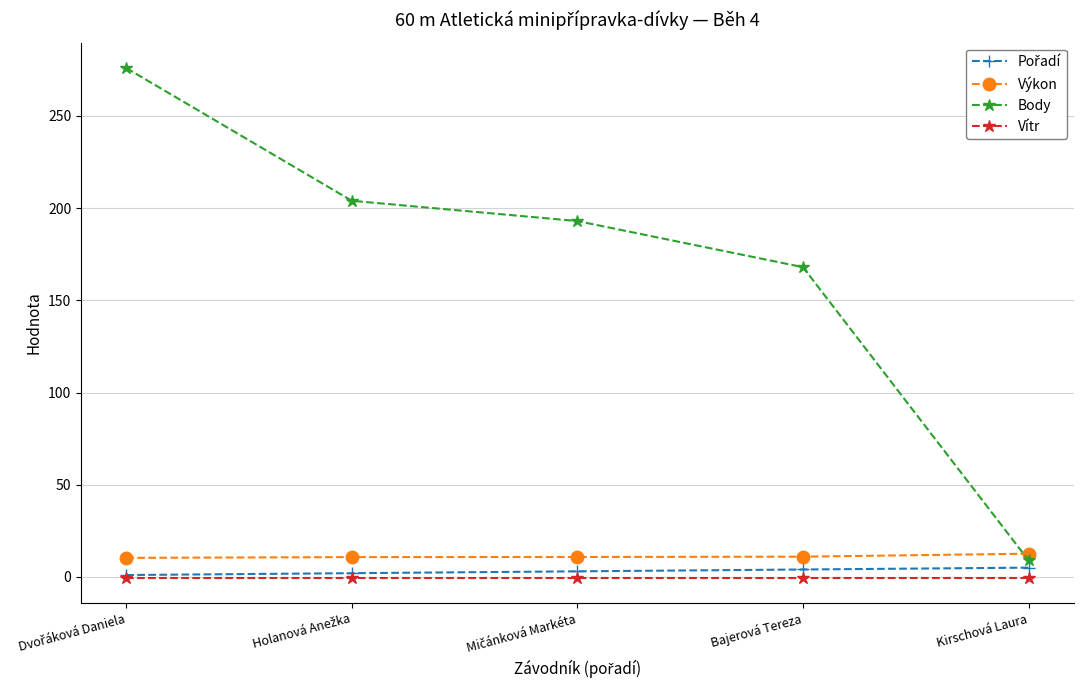

True or false: Výkon and Vítr intersect in this chart.

False